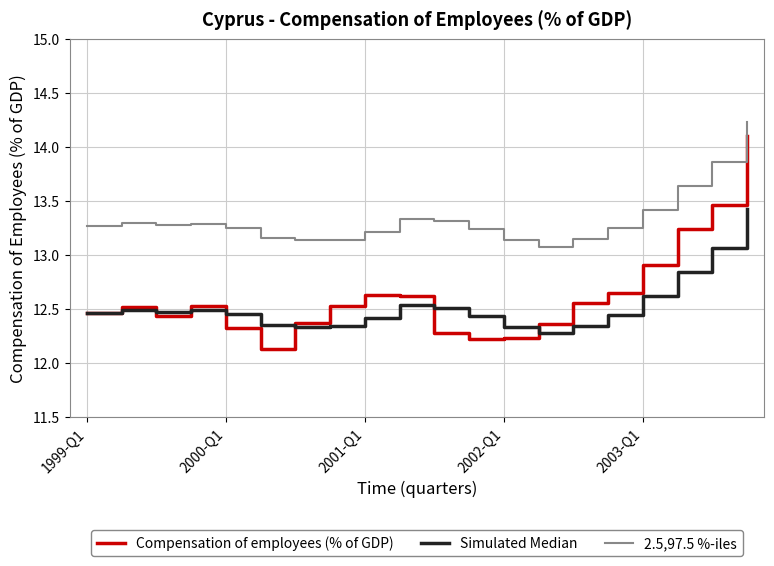

Which series has the largest total across all categories?

2.5,97.5 %-iles